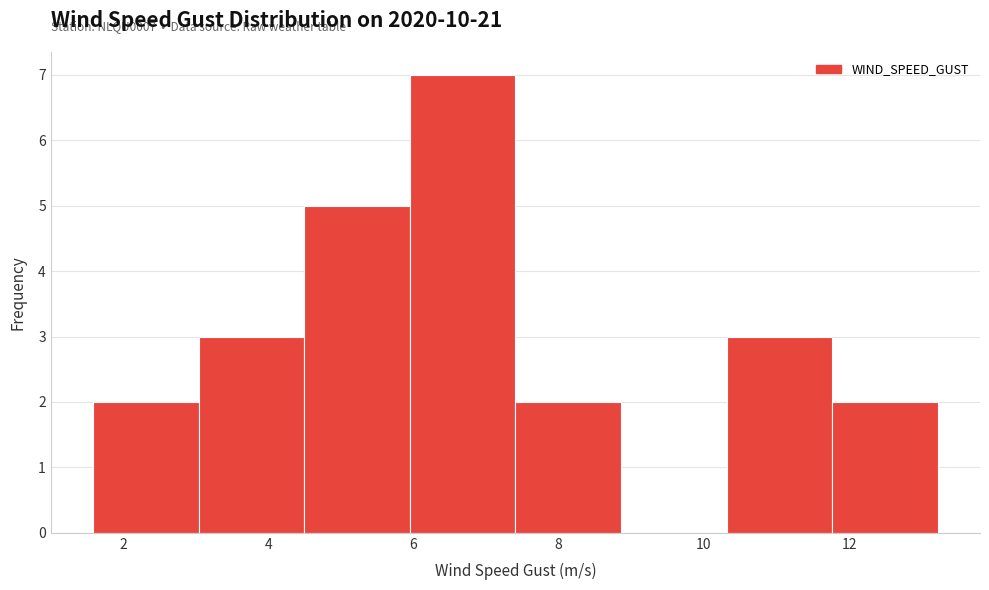

Over which range of the x-axis is the bar tallest?

6.0 to 7.4